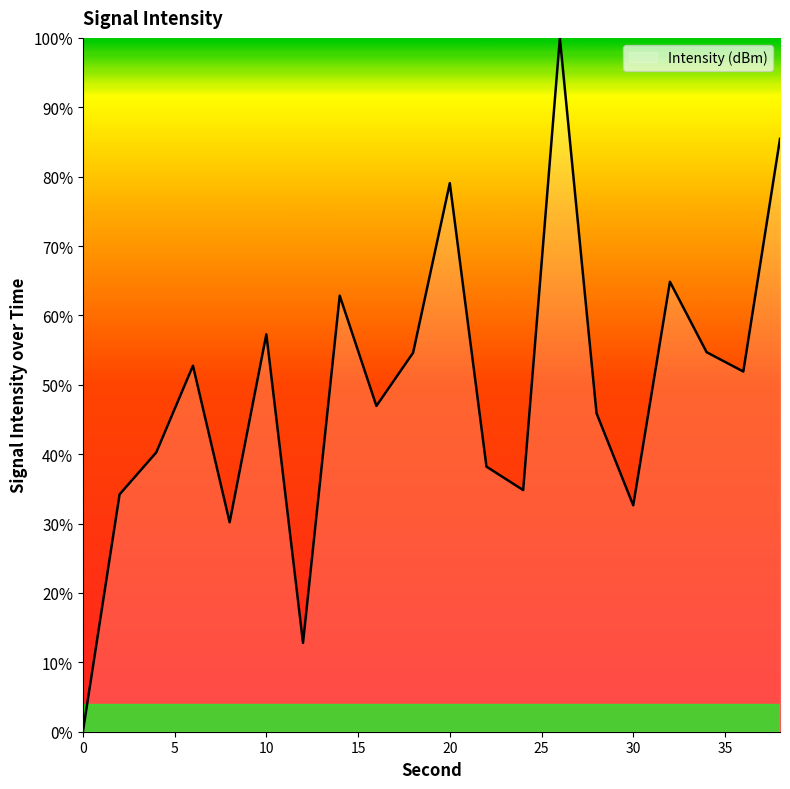

Does the chart display data point markers on the line(s)?

No